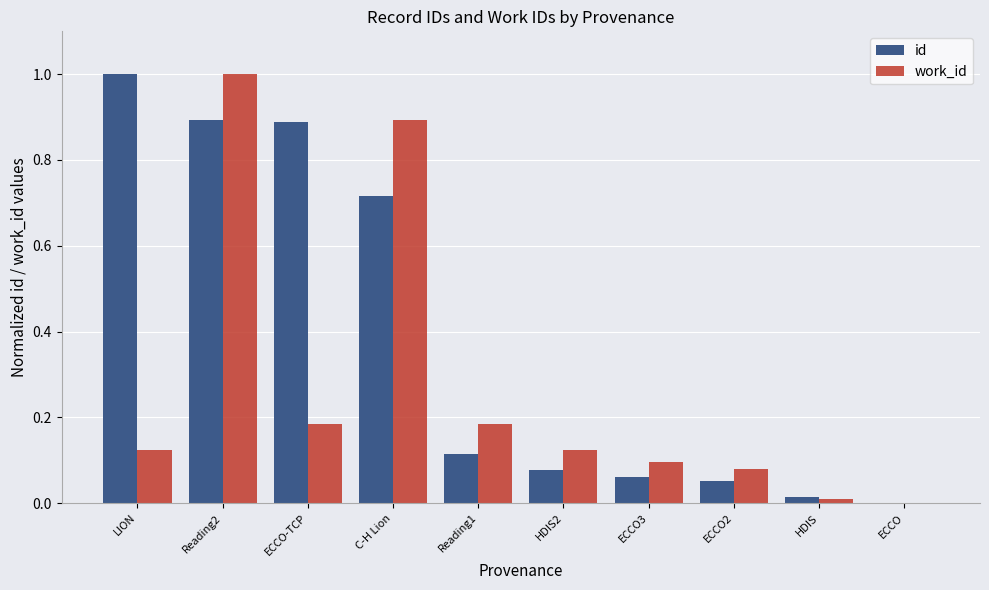

Which series changed the most between Reading2 and HDIS2?

work_id